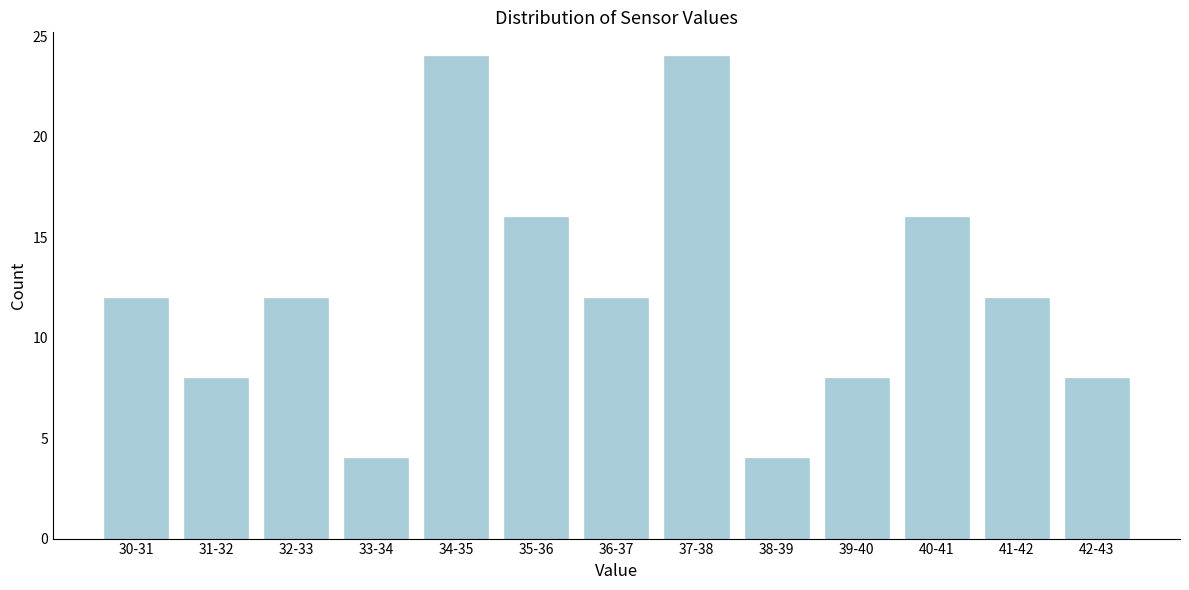

Reading left to right, list all the values displayed in this chart.

12	8	12	4	24	16	12	24	4	8	16	12	8